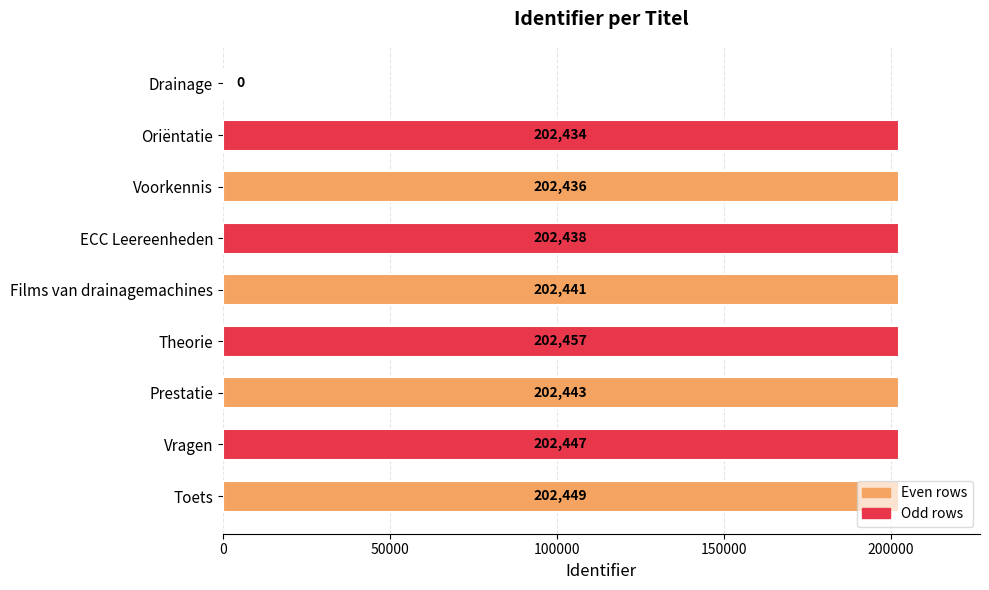

The chart shows a value of 320419 at Vragen. True or false?

False